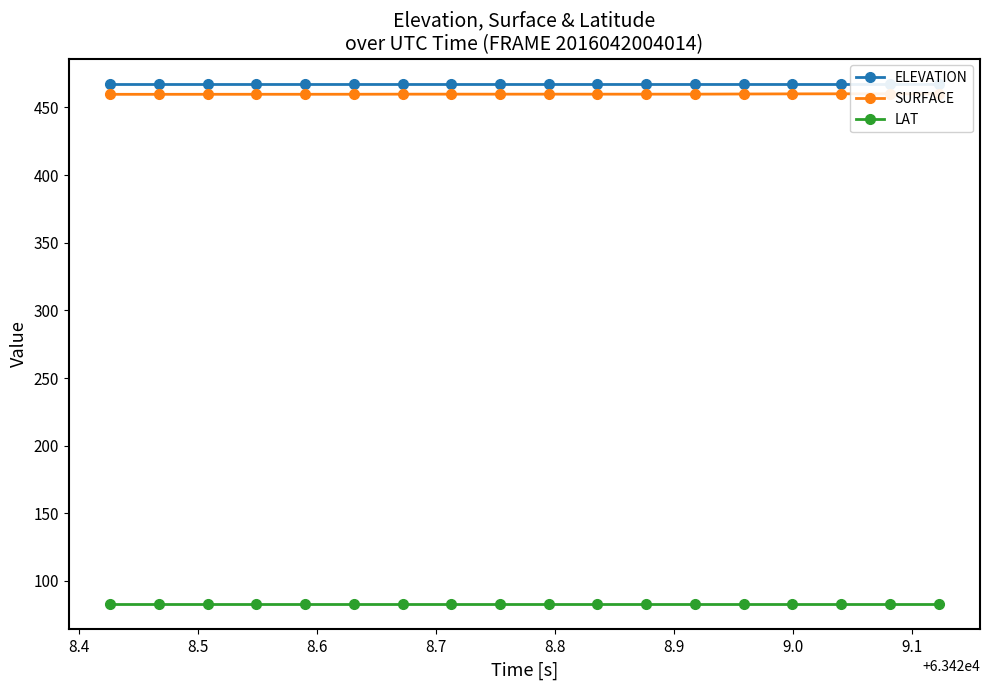

What is the value of the ELEVATION point at the 11th from the left?

467.0